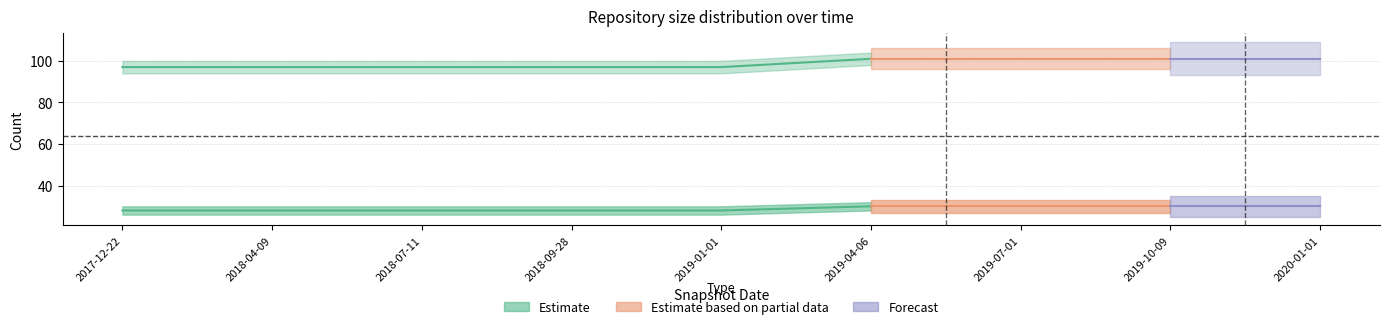

Reading right to left, extract all data points from this chart.

one_cell: 30	30	30	30	28	28	28	28	28
under_twenty_cells: 101	101	101	101	97	97	97	97	97
under_hundred_cells: 0	0	0	0	0	0	0	0	0
under_thousand_cells: 0	0	0	0	0	0	0	0	0
over_thousand_cells: 0	0	0	0	0	0	0	0	0